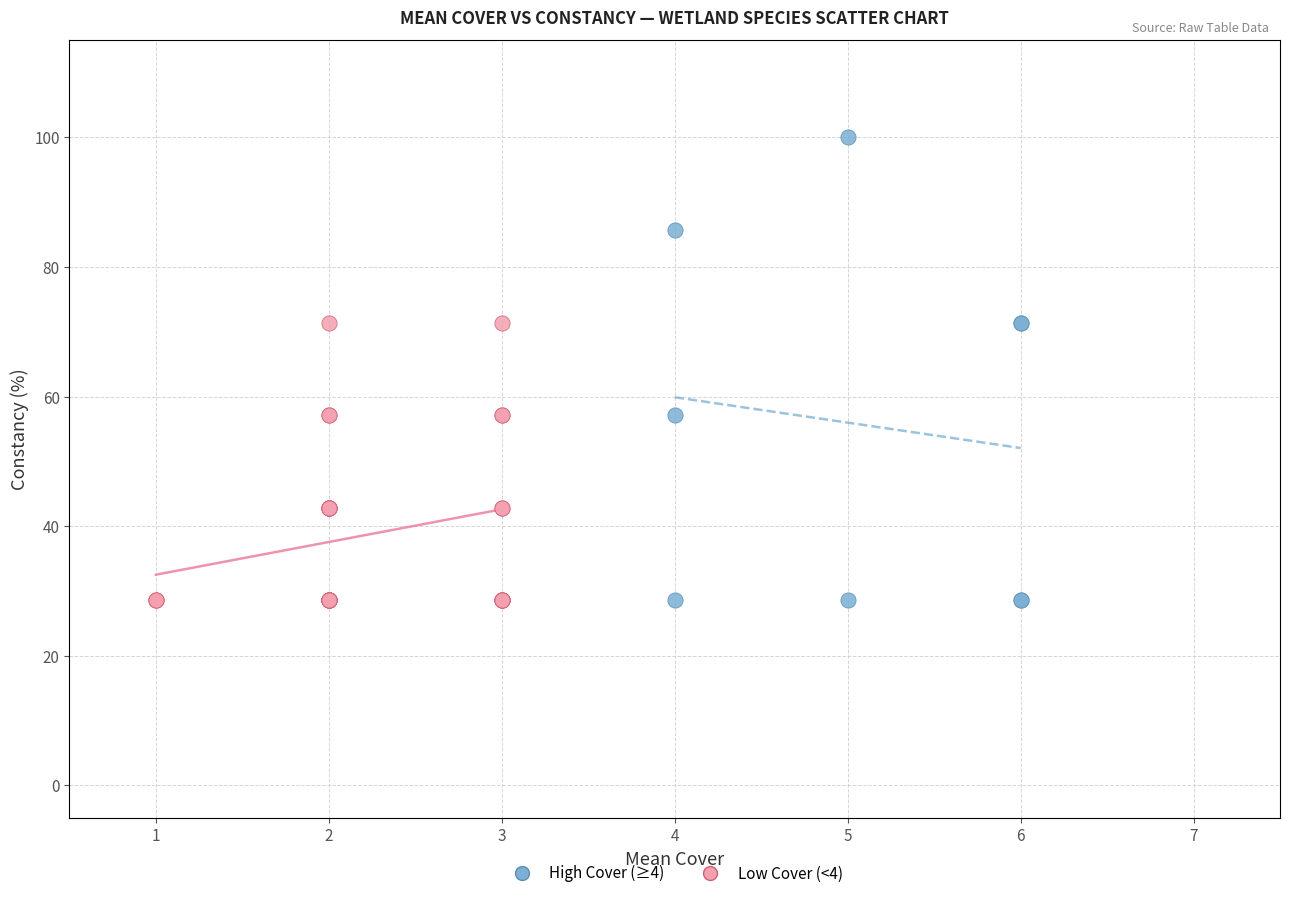

Which series has the widest spread of Y values?

High Cover (≥4)